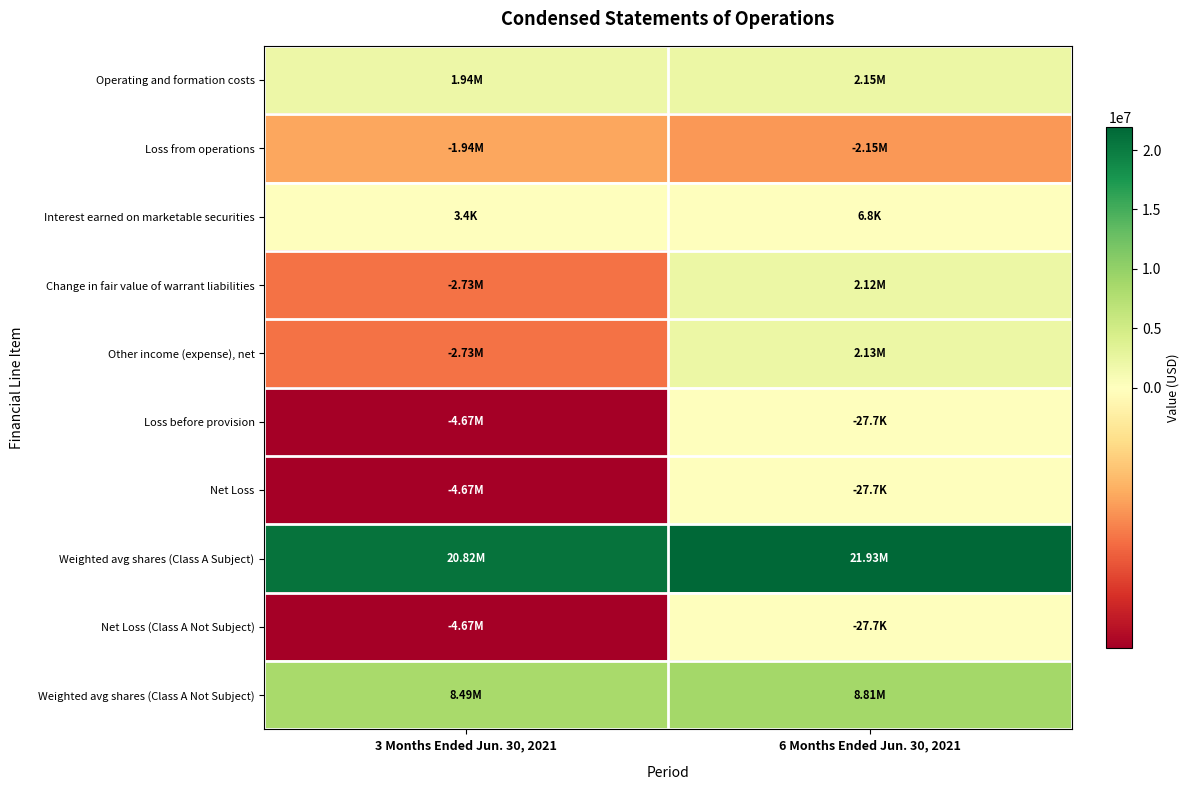

Which series has the largest total across all categories?

Weighted avg shares (Class A Subject)